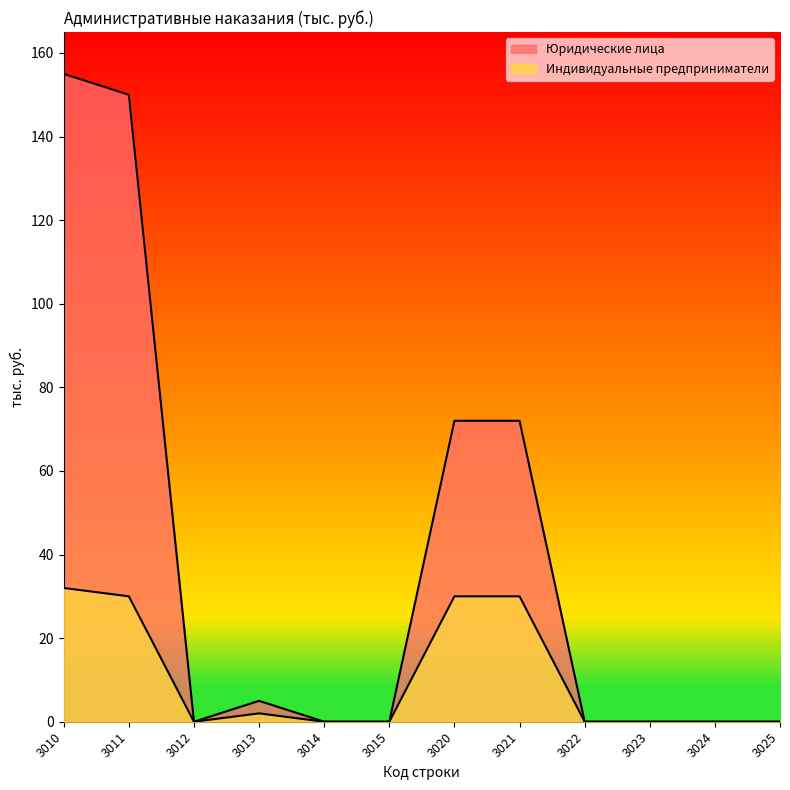

At which category is the sum across all series the highest?

3010